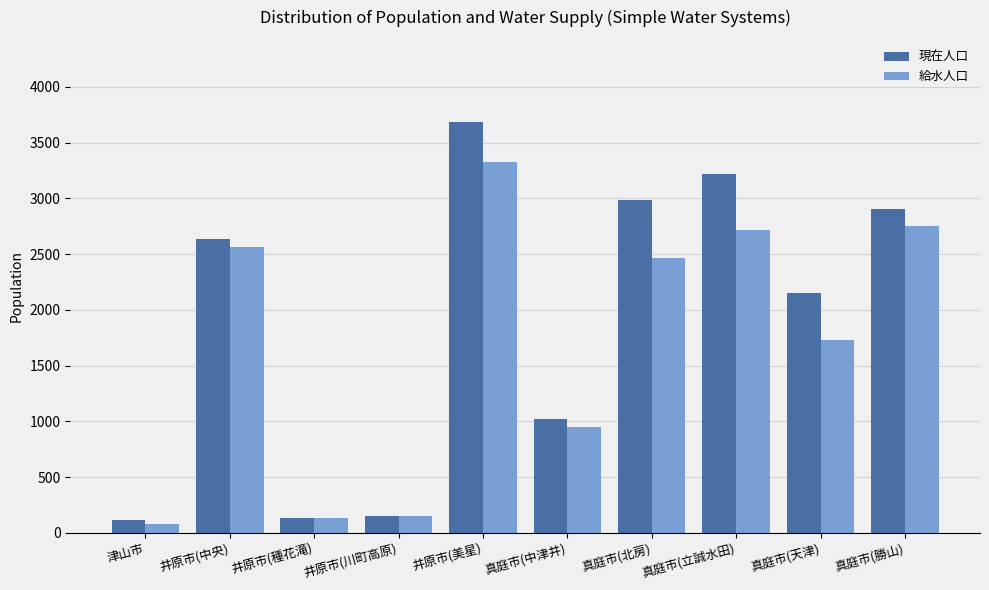

What is the label of the 2nd bar from the right?

真庭市(天津)